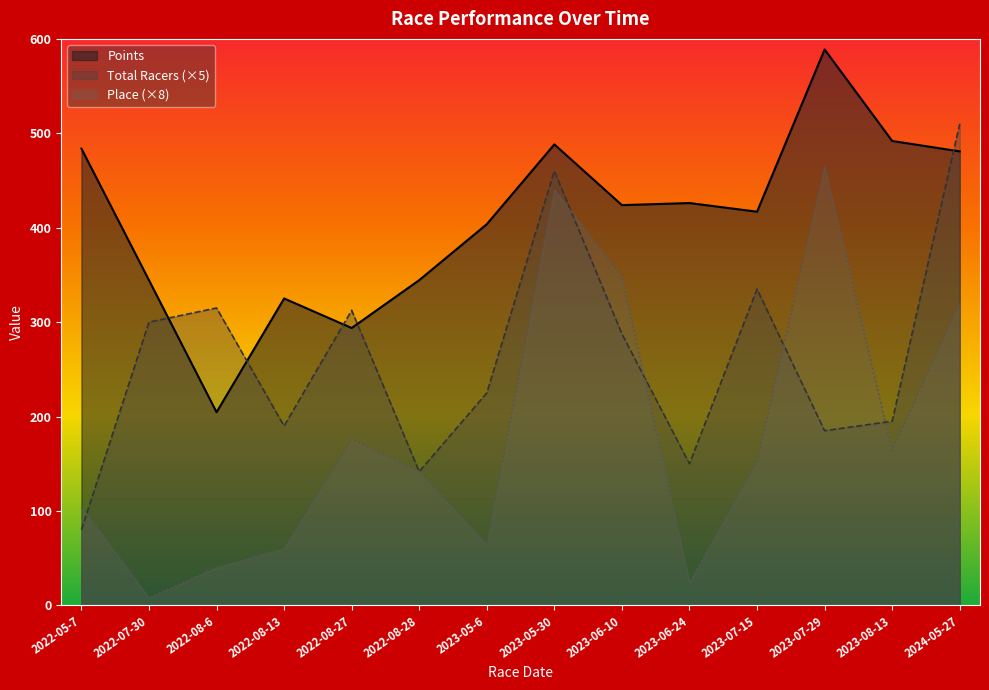

Is it true that Place equals 440.0 at 2023-05-30?

True